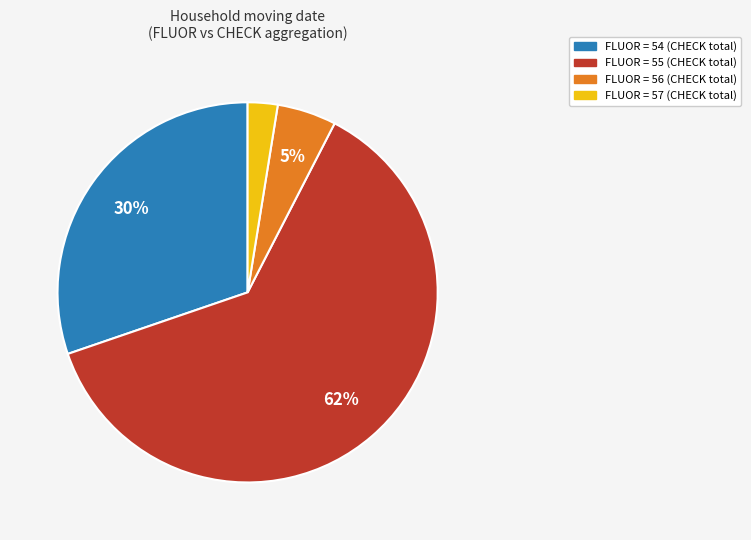

Is there any slice that represents more than half of the pie?

Yes